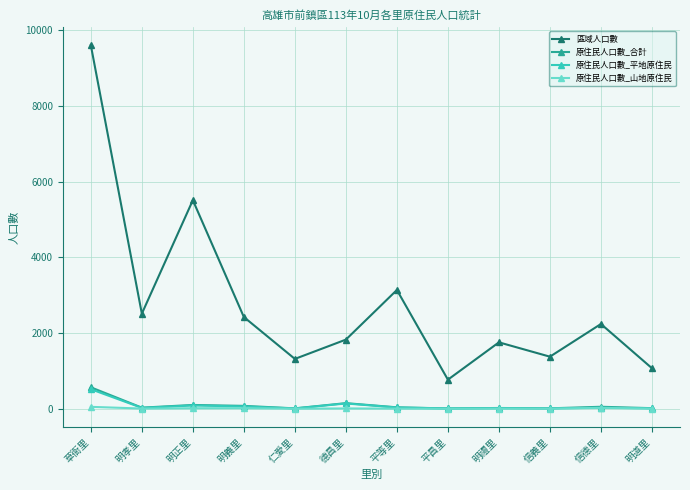

What is the sum of all 原住民人口數_山地原住民 values?

137